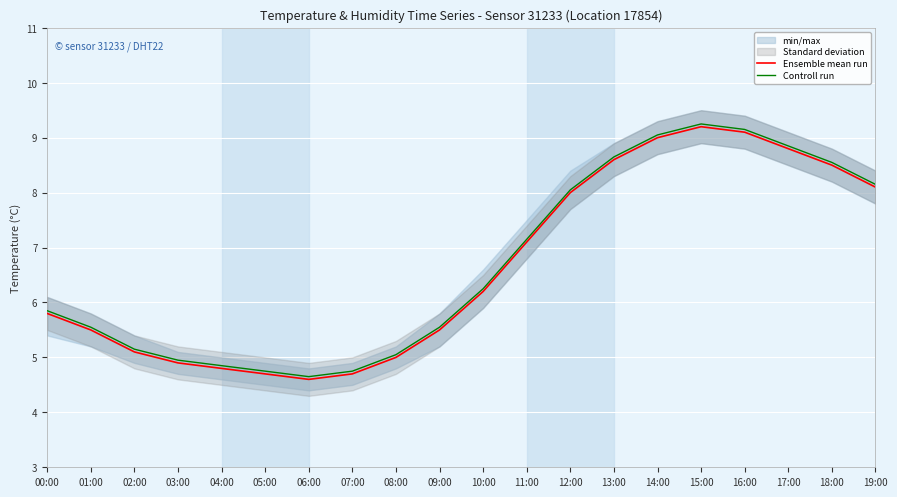

The Controll run series shows 8.9 at 17:00. True or false?

True